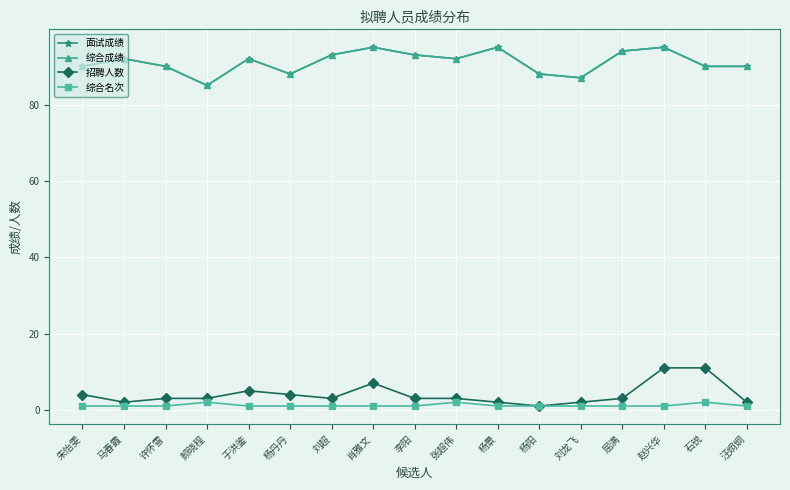

Between 李阳 and 赵兴华, which series saw the biggest shift?

招聘人数